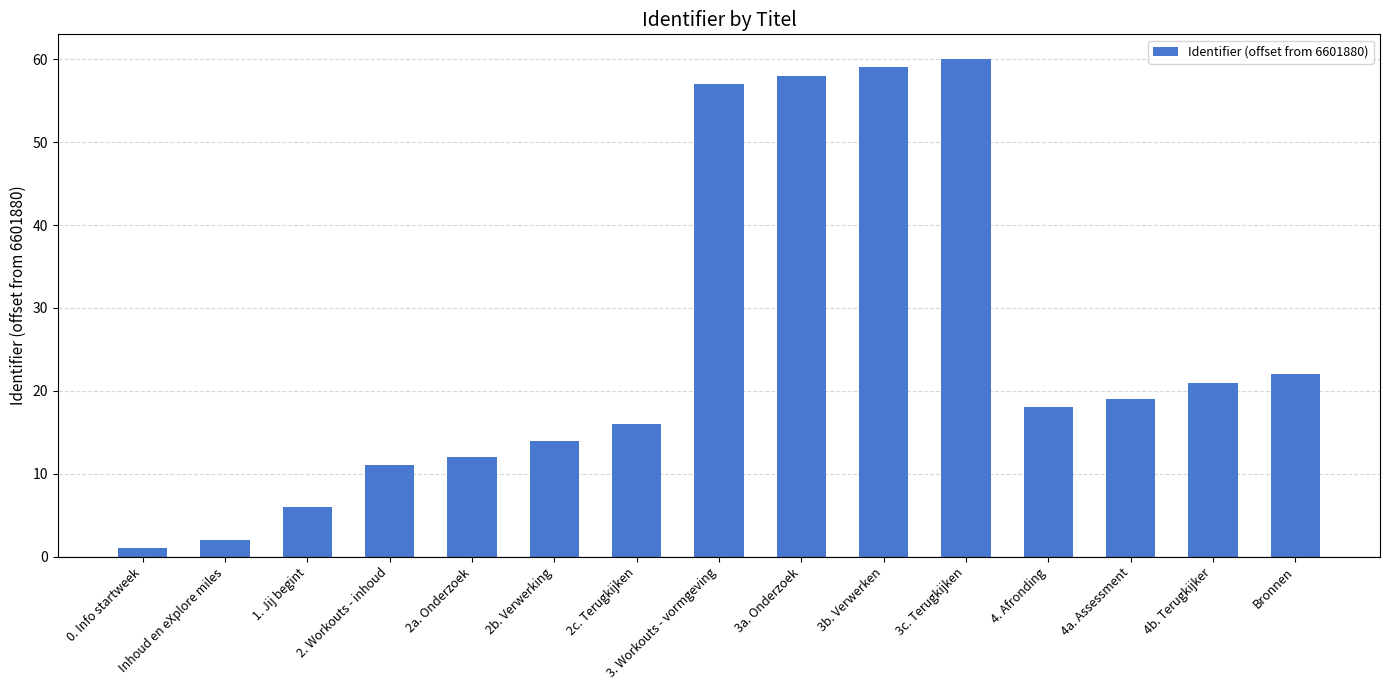

Which has a higher value, 4a. Assessment or 2. Workouts - inhoud?

4a. Assessment